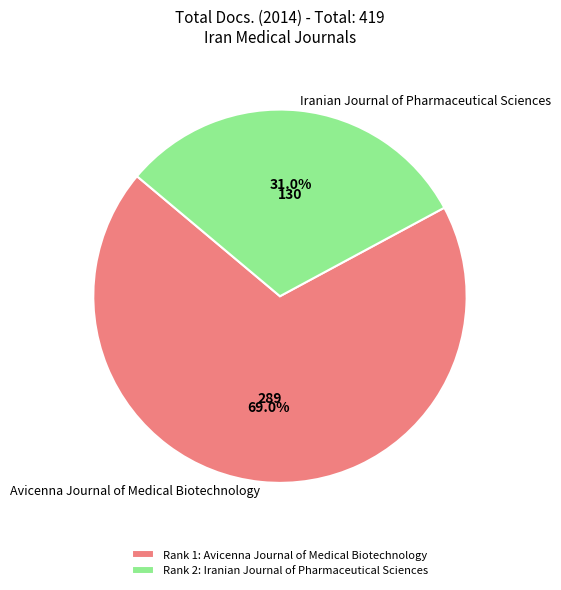

Rank the categories by value from lowest to highest.

Iranian Journal of Pharmaceutical Sciences, Avicenna Journal of Medical Biotechnology